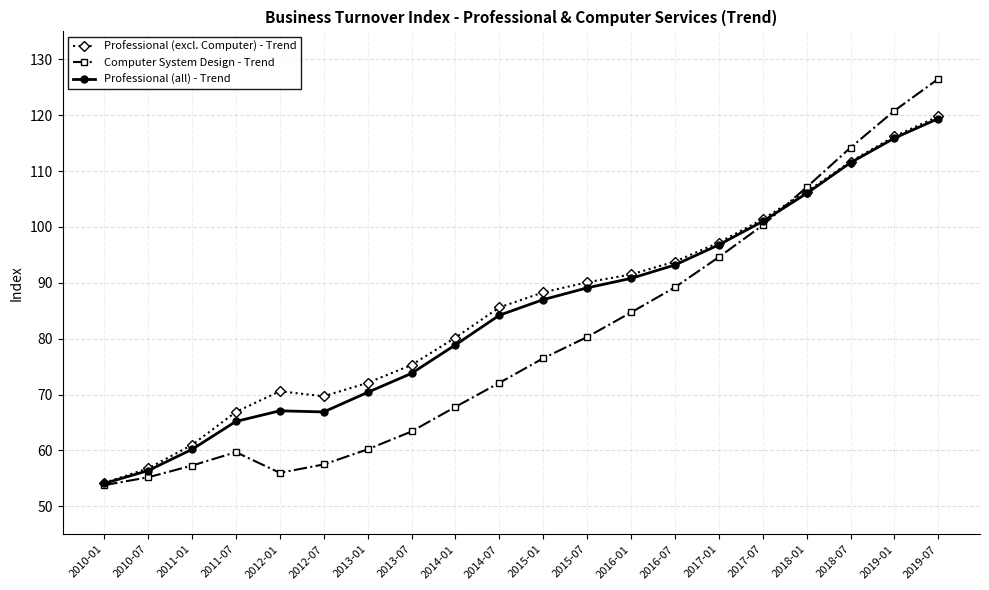

What is the difference between the highest and lowest values at 2012-01?

14.6